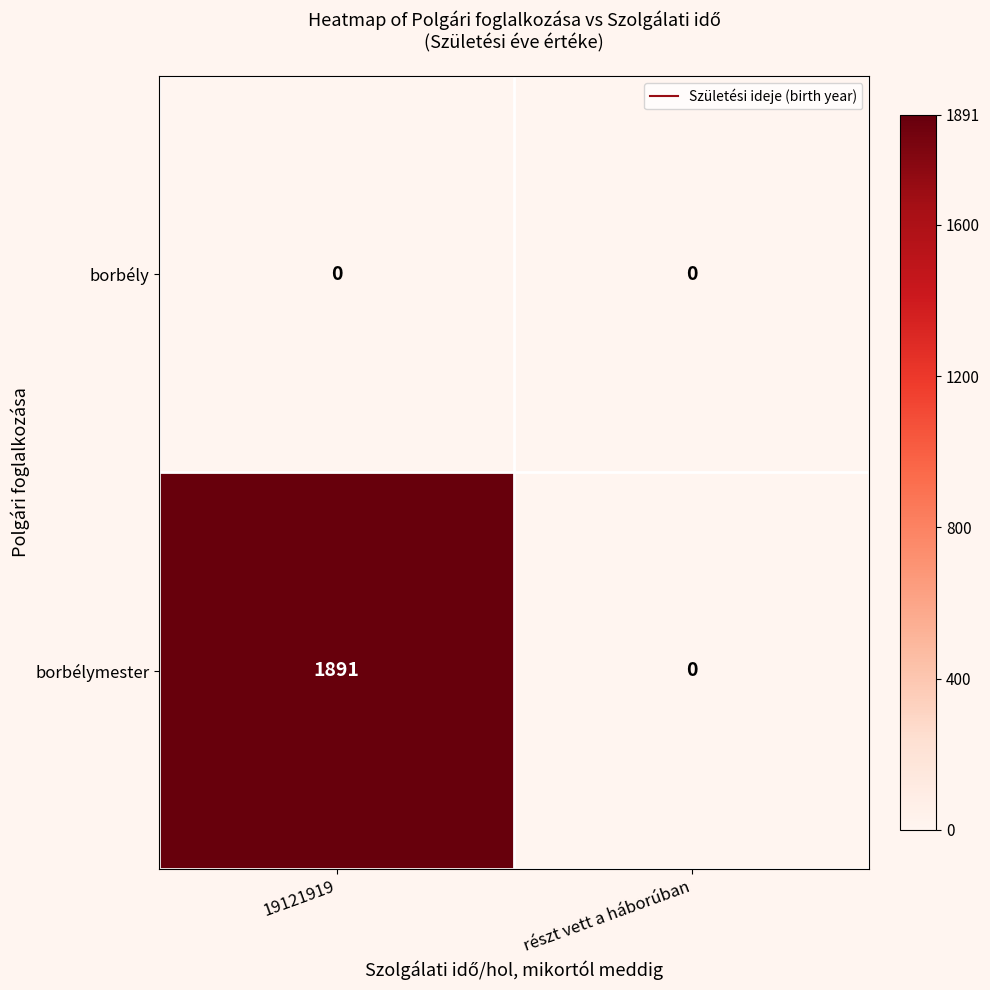

What is the total value across all series at 19121919?

1891